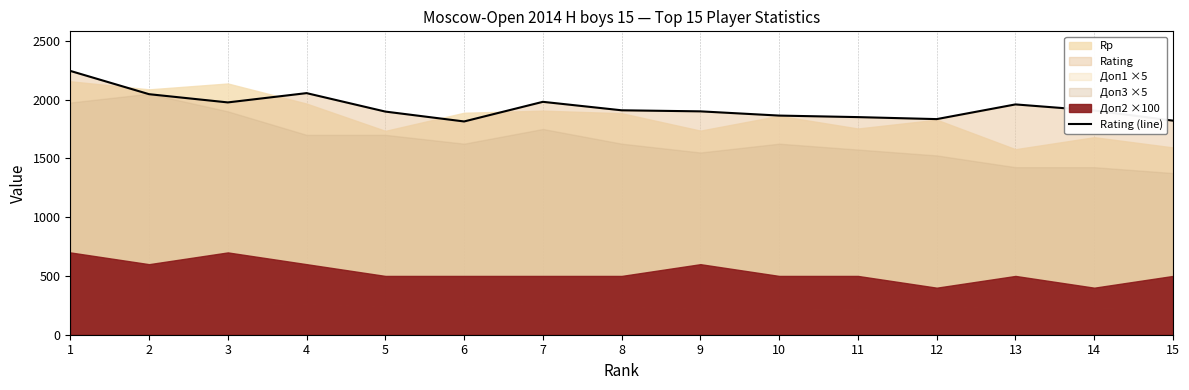

What is the greatest value displayed?

2244